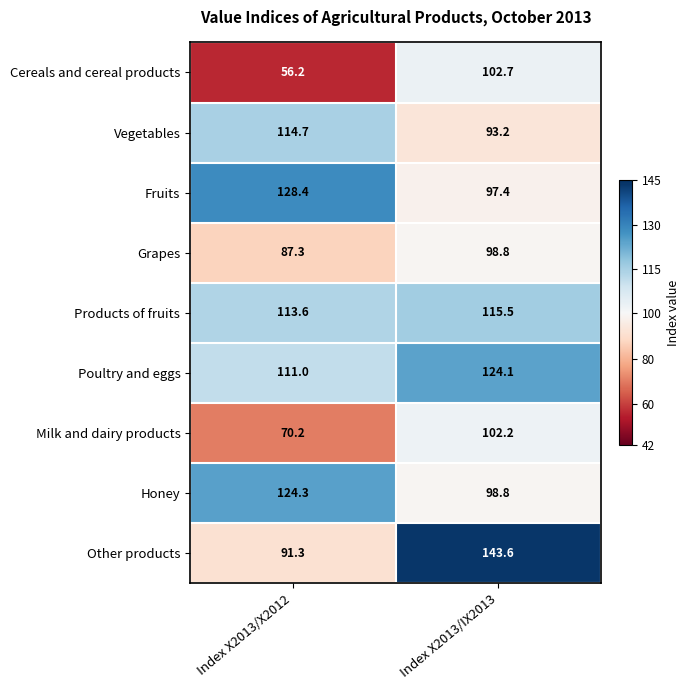

Between Index X2013/X2012 and Index X2013/IX2013, which series saw the biggest shift?

Other products